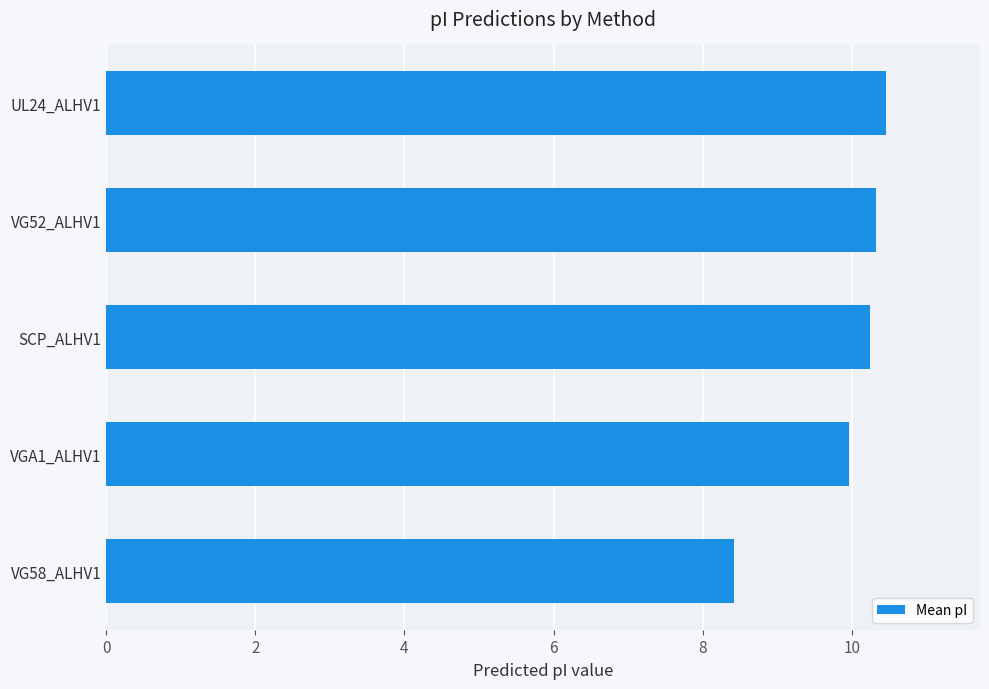

What is the label of the 3rd bar from the bottom?

SCP_ALHV1